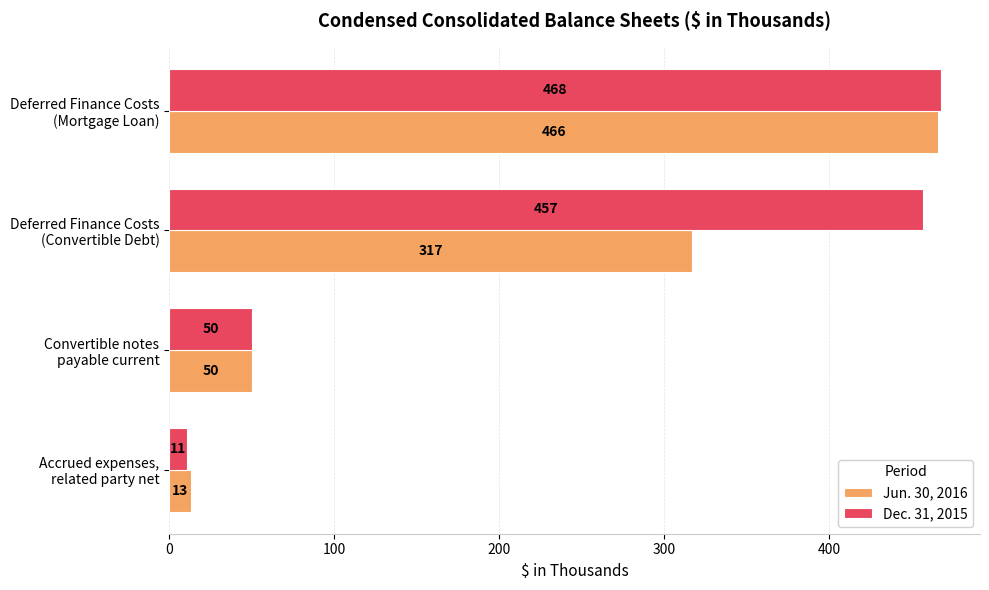

What is the sum of all Dec. 31, 2015 values?

986